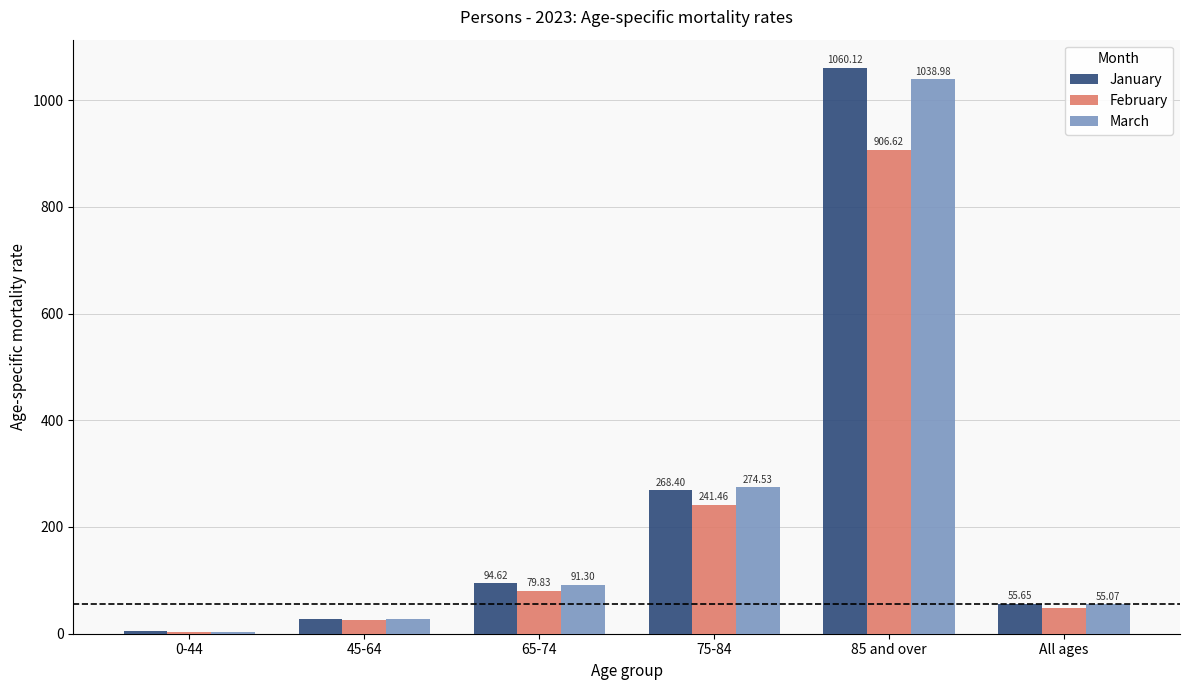

Between 75-84 and All ages, which series saw the biggest shift?

March